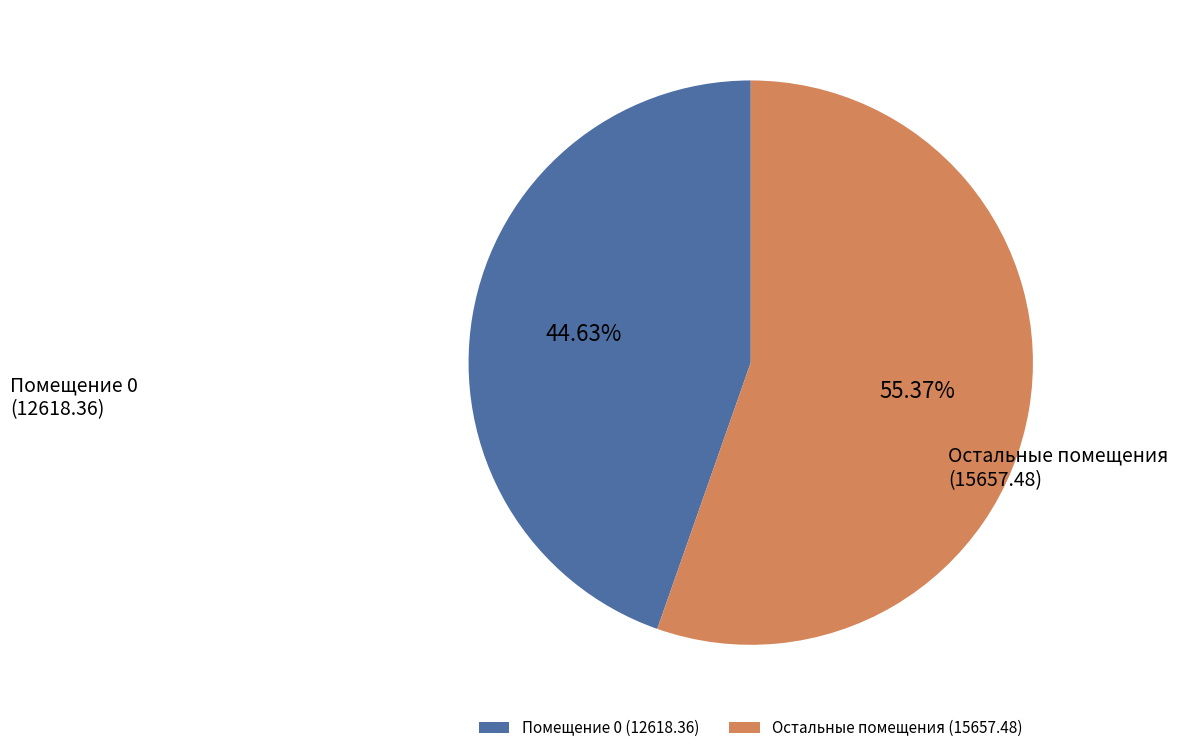

What is the smallest slice in the pie chart?

Помещение 0 (12618.36)